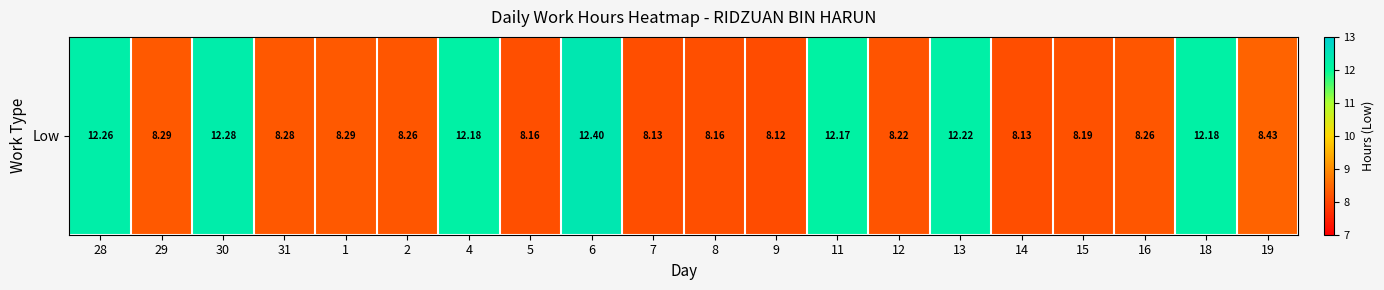

What is the change in value from 31 to 15?

-0.1